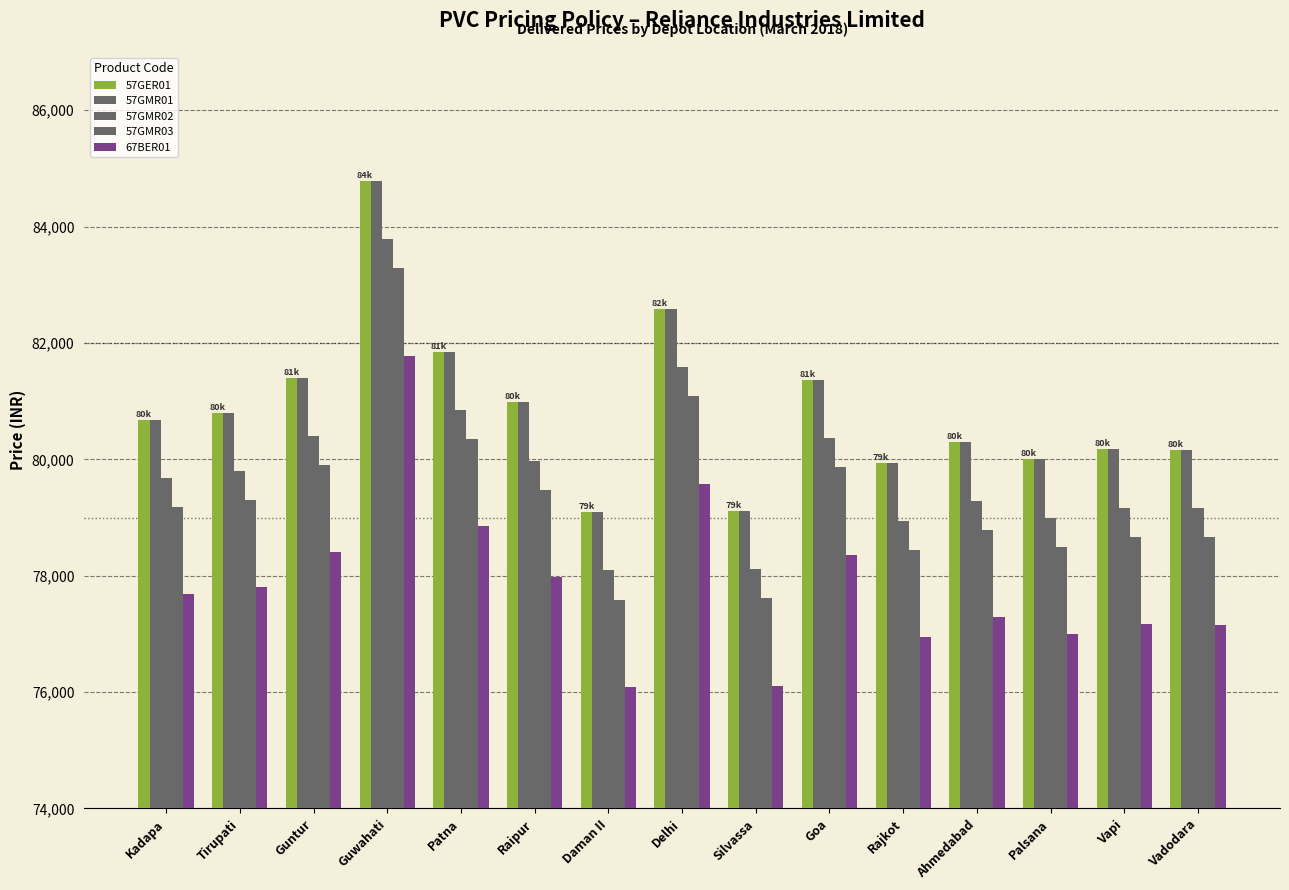

Does the chart contain any negative values?

No